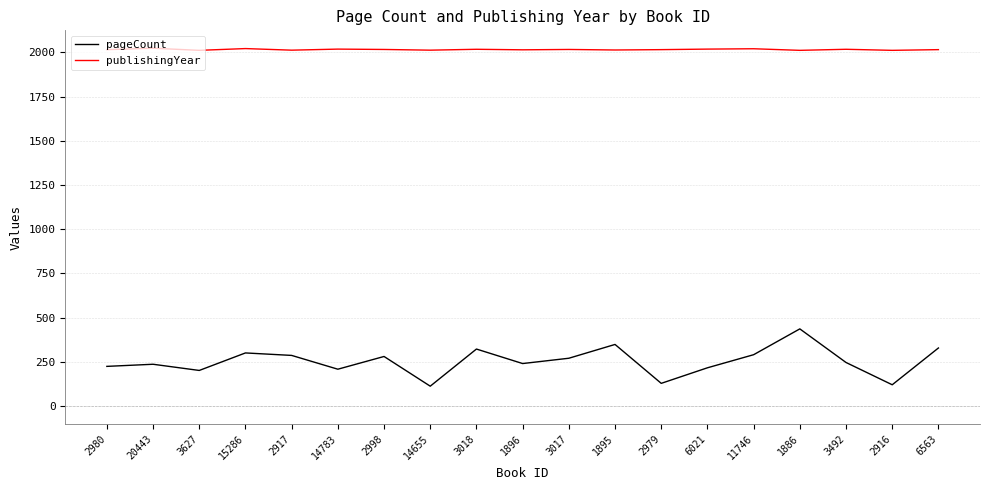

True or false: publishingYear has a value of 2017 at 3492.

True